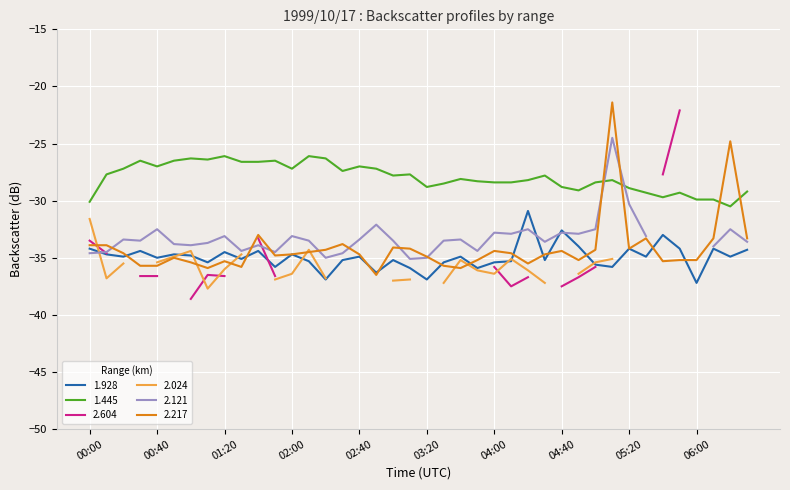

How many intersections are there between 2.217 and 1.445?

4